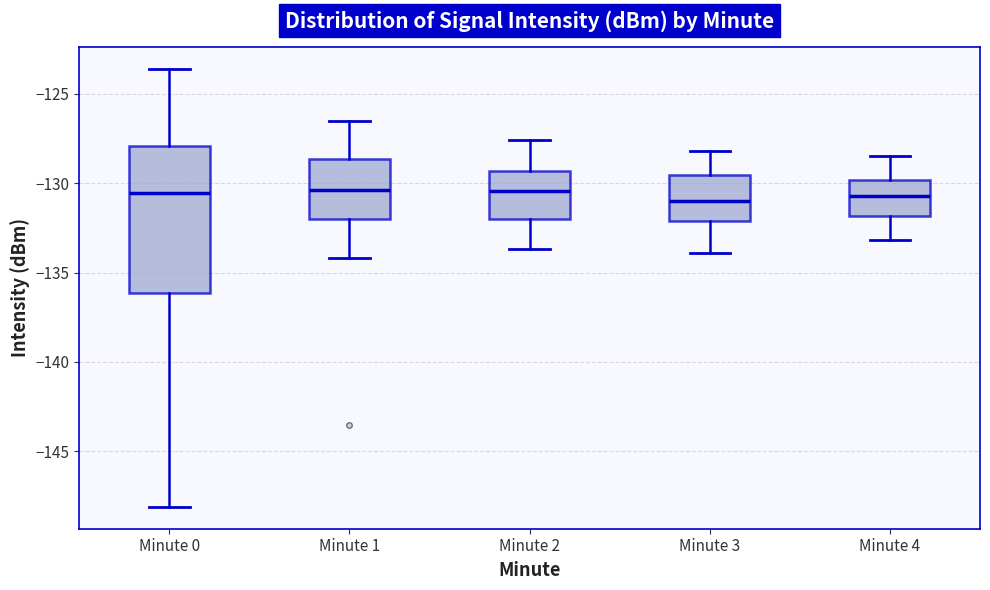

Comparing the boxes themselves (not the whiskers), which one is the tallest?

Minute 0